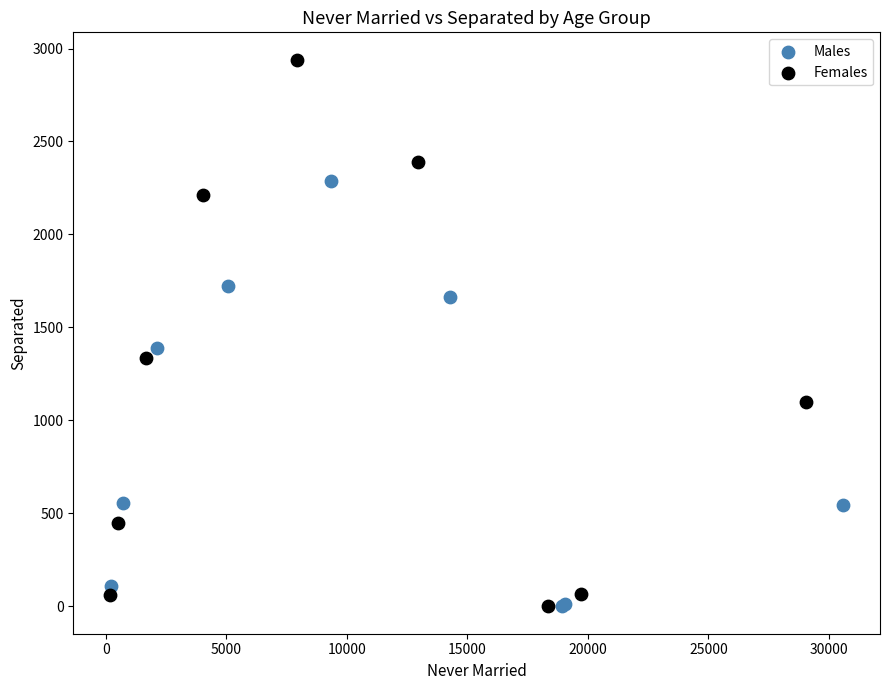

Which series contains the highest Y value?

Females